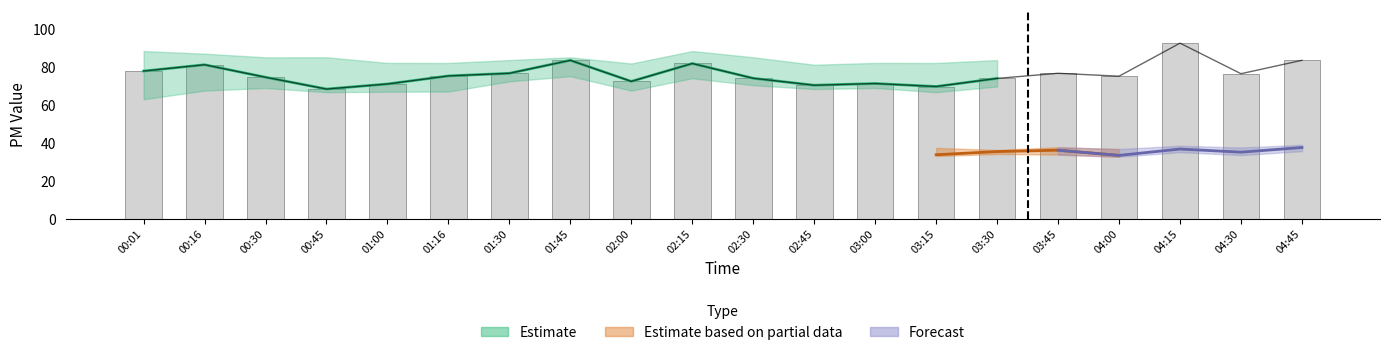

True or false: the data shows 122.1 at 02:30.

False